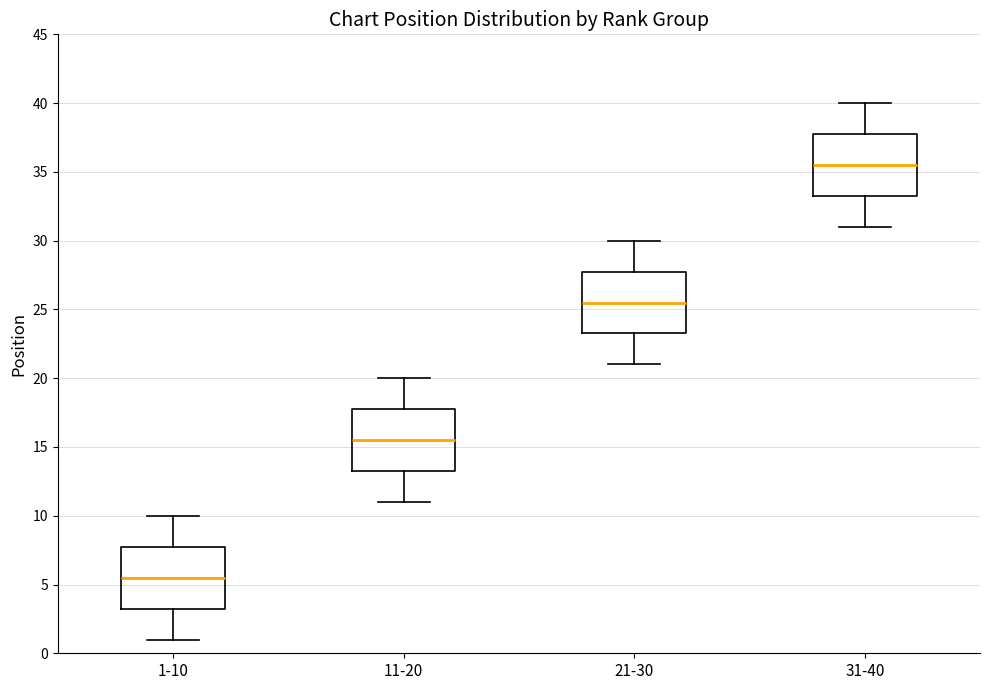

Which box has the highest median line?

31-40